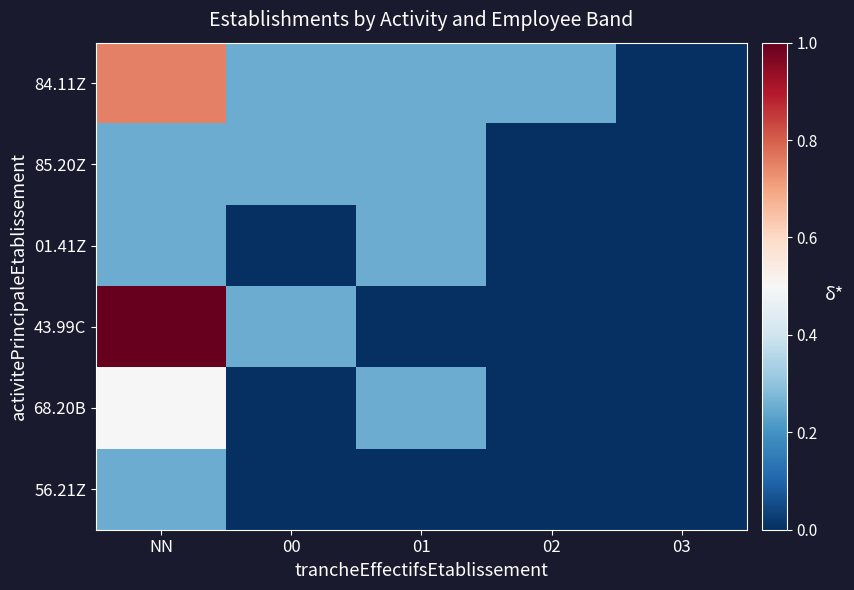

At which category does the chart reach its minimum across all series?

03